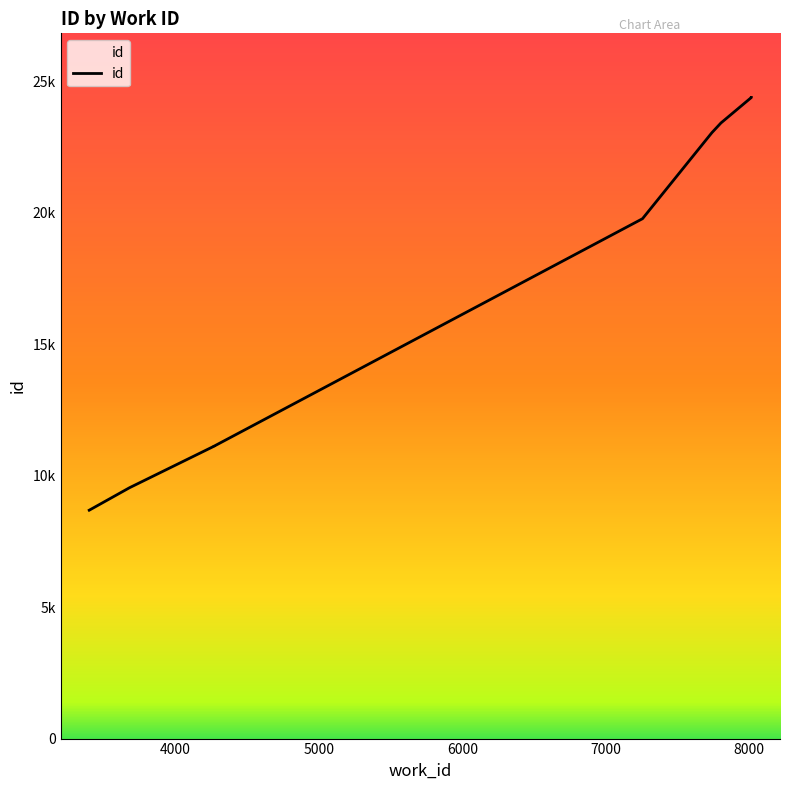

List the labels in order of value, smallest first.

3397, 3678, 4267, 4267, 7256, 7740, 7803, 8015, 8015, 8015